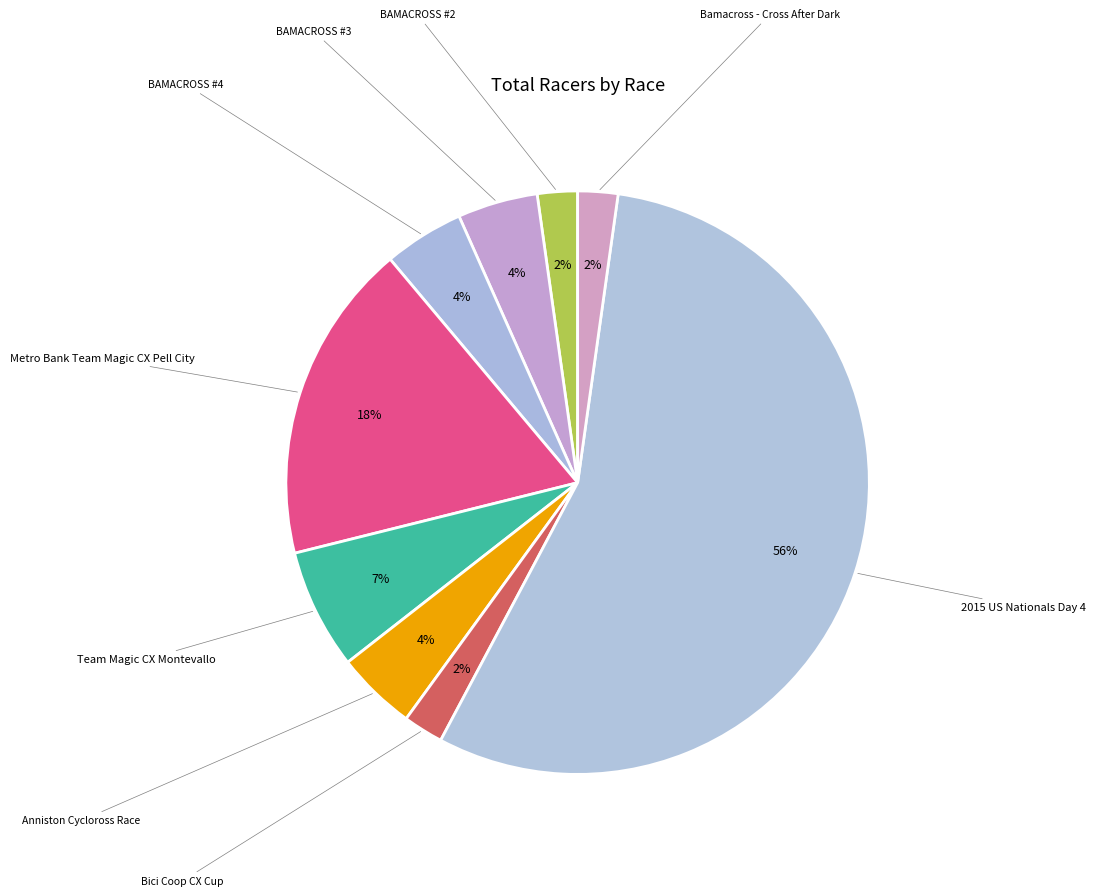

Rank the categories by value from lowest to highest.

BAMACROSS #2, Bici Coop CX Cup, Bamacross - Cross After Dark, BAMACROSS #3, BAMACROSS #4, Anniston Cycloross Race, Team Magic CX Montevallo, Metro Bank Team Magic CX Pell City, 2015 US Nationals Day 4